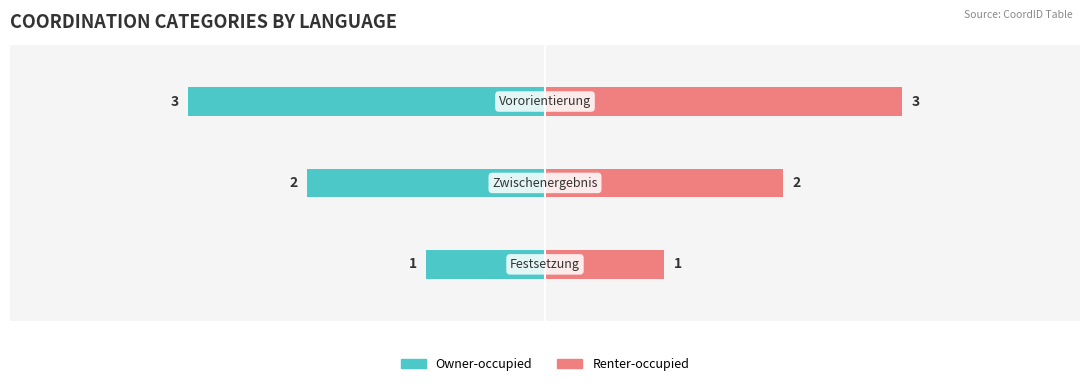

How many series are shown in this chart?

2